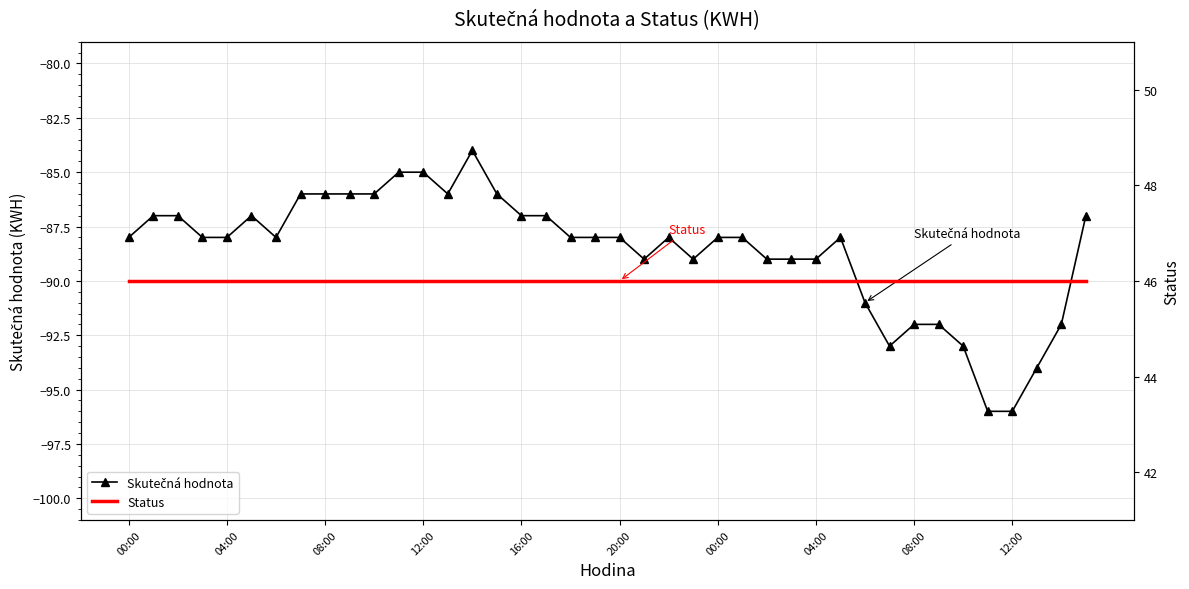

What is the sum of all Skutečná hodnota values?

-3544